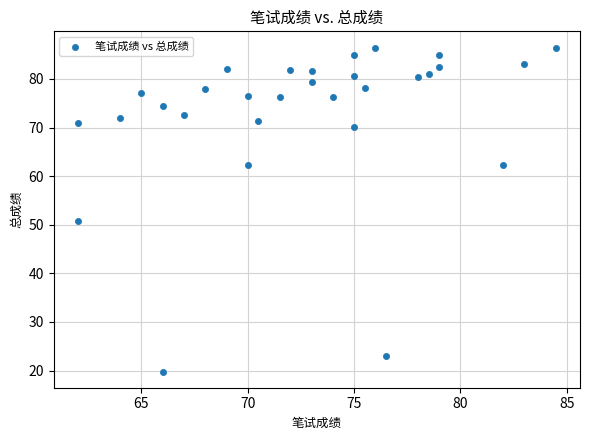

What Y value in the scatter plot is closest to 53?

50.8